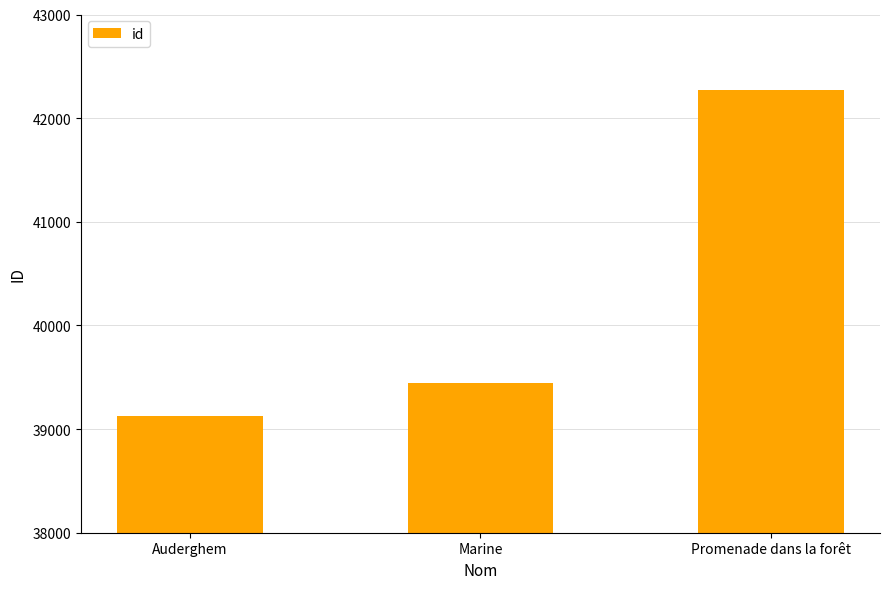

How many values are between 39127 and 42271?

3